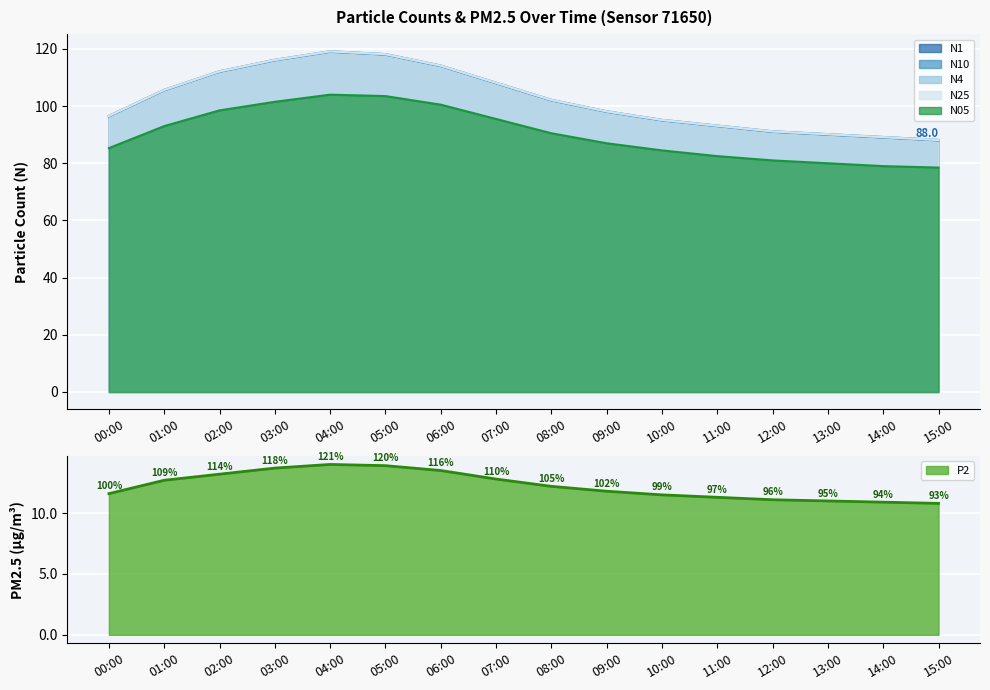

Reading left to right, what are all the values shown in this chart?

N1: 00:00=96.6	01:00=105.7	02:00=112.2	03:00=116.2	04:00=119.2	05:00=118.2	06:00=114.2	07:00=108.2	08:00=102.2	09:00=98.2	10:00=95.2	11:00=93.2	12:00=91.2	13:00=90.2	14:00=89.2	15:00=88.2
N10: 00:00=96.4	01:00=105.5	02:00=112.0	03:00=116.0	04:00=119.0	05:00=118.0	06:00=114.0	07:00=108.0	08:00=102.0	09:00=98.0	10:00=95.0	11:00=93.0	12:00=91.0	13:00=90.0	14:00=89.0	15:00=88.0
N4: 00:00=96.5	01:00=105.7	02:00=112.2	03:00=116.2	04:00=119.2	05:00=118.2	06:00=114.2	07:00=108.2	08:00=102.2	09:00=98.2	10:00=95.2	11:00=93.2	12:00=91.2	13:00=90.2	14:00=89.2	15:00=88.2
N05: 00:00=85.3	01:00=93.0	02:00=98.5	03:00=101.5	04:00=104.0	05:00=103.5	06:00=100.5	07:00=95.5	08:00=90.5	09:00=87.0	10:00=84.5	11:00=82.5	12:00=81.0	13:00=80.0	14:00=79.0	15:00=78.5
N25: 00:00=96.5	01:00=105.6	02:00=112.1	03:00=116.1	04:00=119.1	05:00=118.1	06:00=114.1	07:00=108.1	08:00=102.1	09:00=98.1	10:00=95.1	11:00=93.1	12:00=91.1	13:00=90.1	14:00=89.1	15:00=88.1
P2: 00:00=11.6	01:00=12.7	02:00=13.2	03:00=13.7	04:00=14.0	05:00=13.9	06:00=13.5	07:00=12.8	08:00=12.2	09:00=11.8	10:00=11.5	11:00=11.3	12:00=11.1	13:00=11.0	14:00=10.9	15:00=10.8